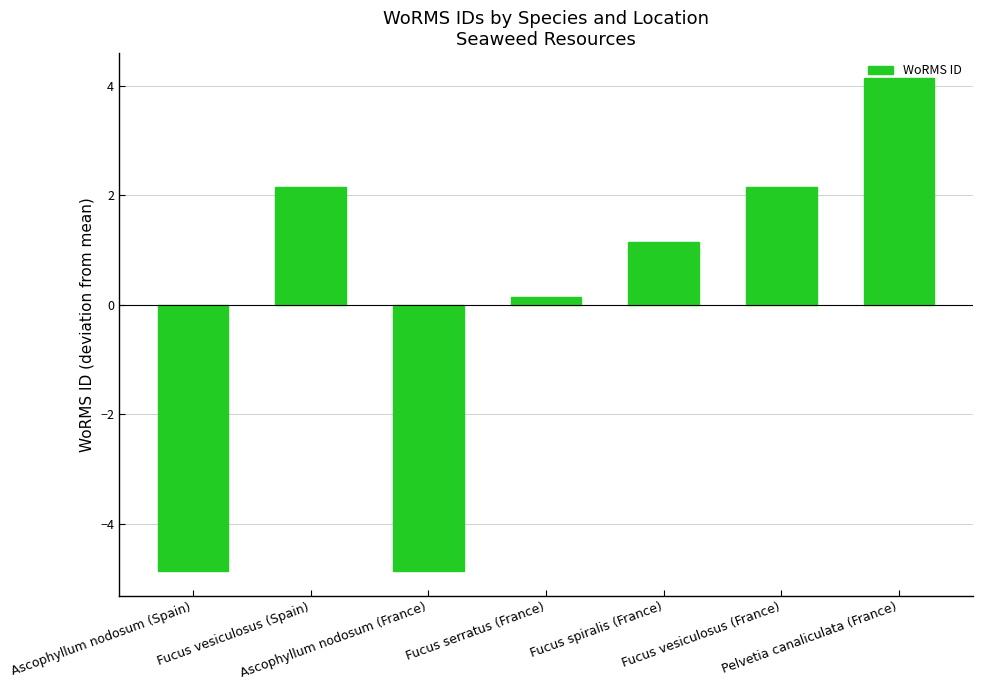

What is the difference between the maximum and second lowest values?

9.0